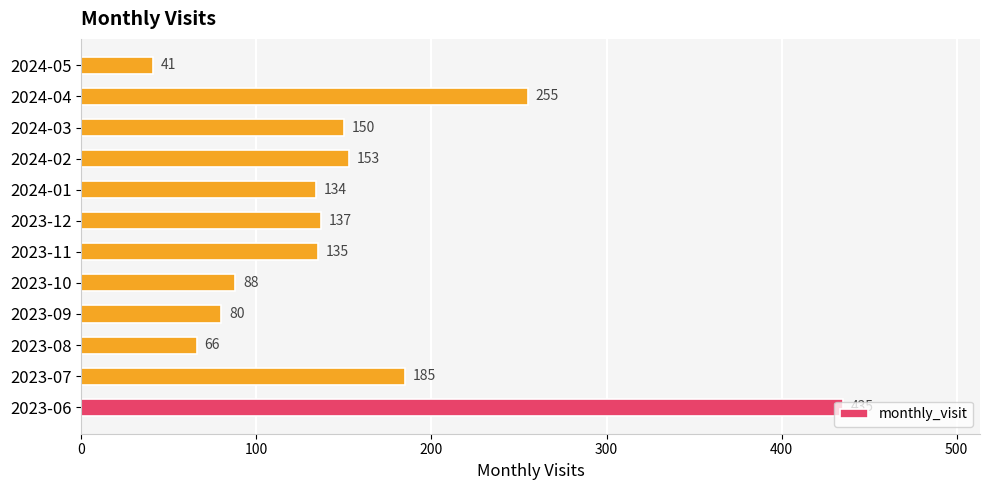

What is the sum of all values?

1859